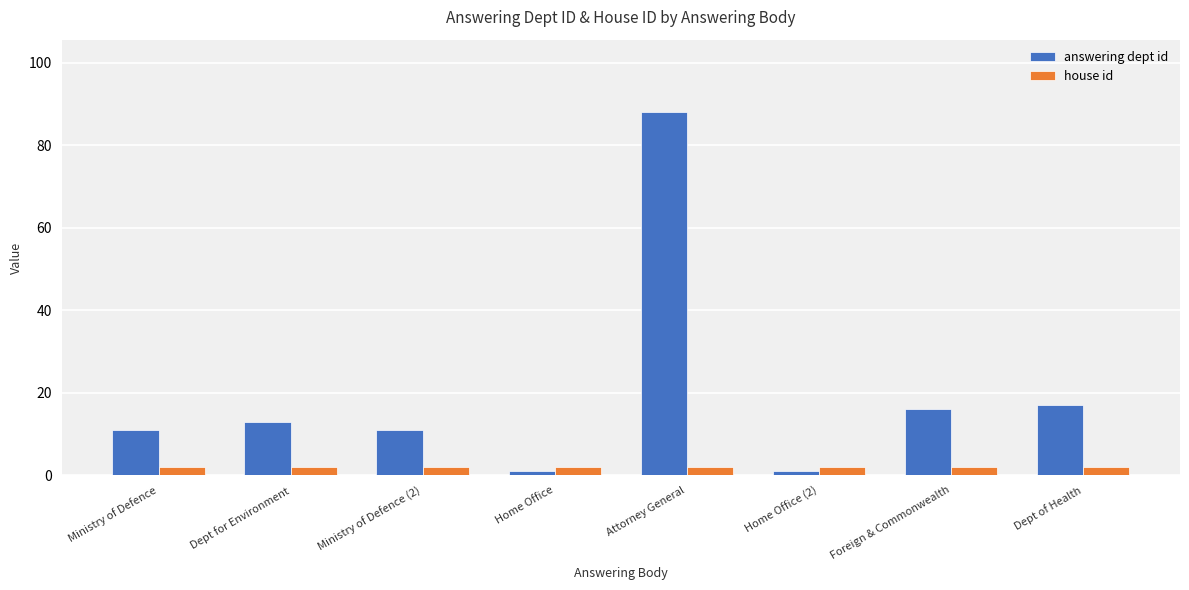

What is the difference between the maximum and second lowest values in the answering dept id series?

87